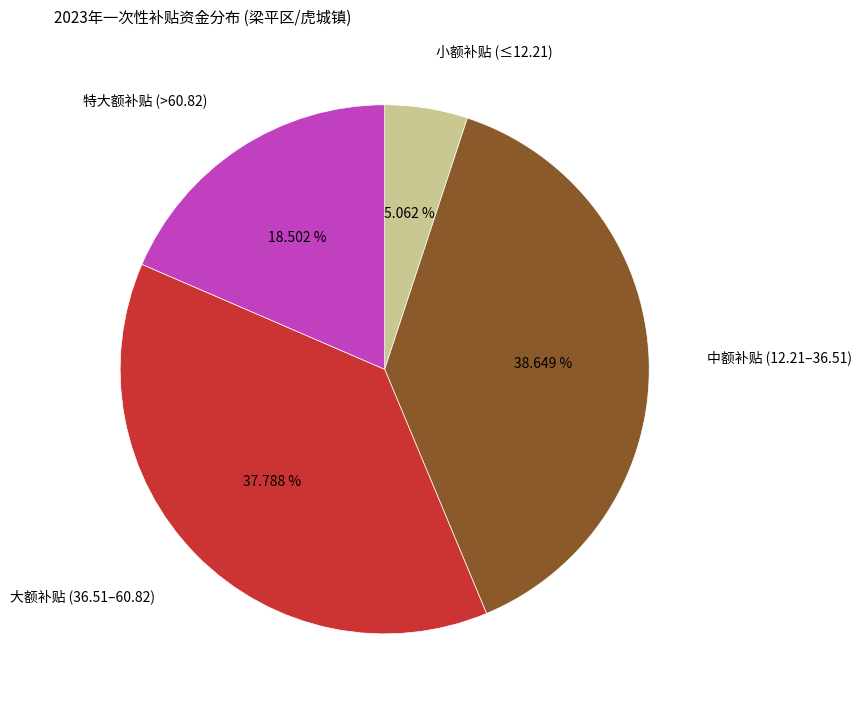

Approximately how many times larger is the value at 大额补贴 (36.51–60.82) compared to 特大额补贴 (>60.82)?

2.0